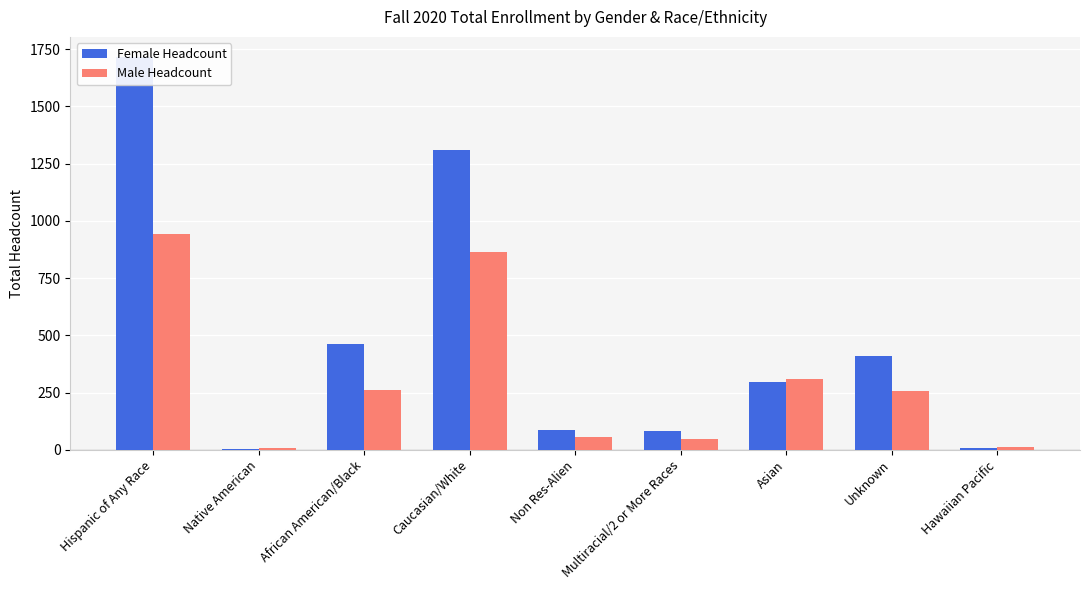

Rank the series by their average value, from highest to lowest.

Female Headcount, Male Headcount